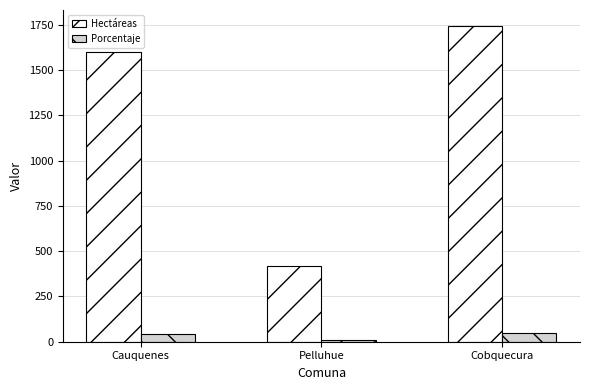

At how many categories does at least one series exceed 1337?

2